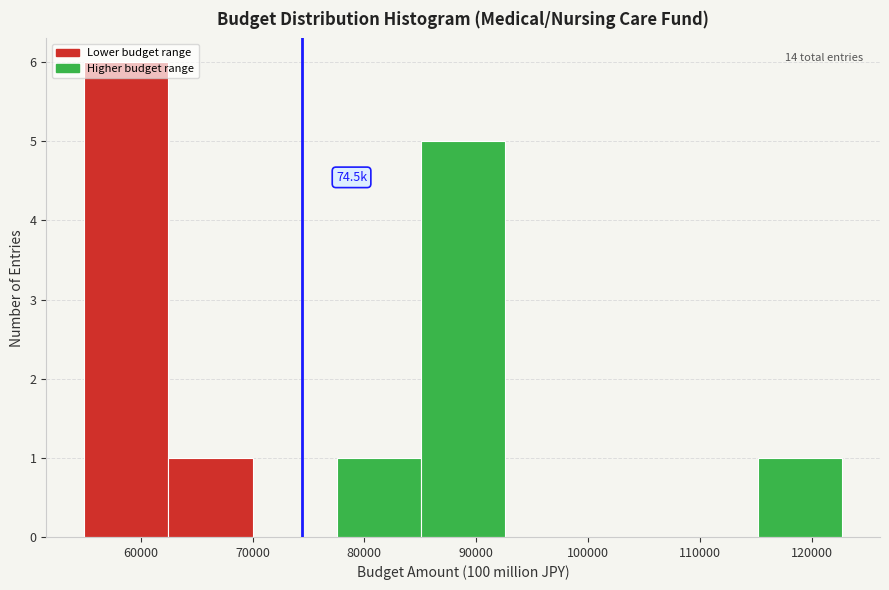

Which range on the x-axis has the tallest bar?

55000 to 62000